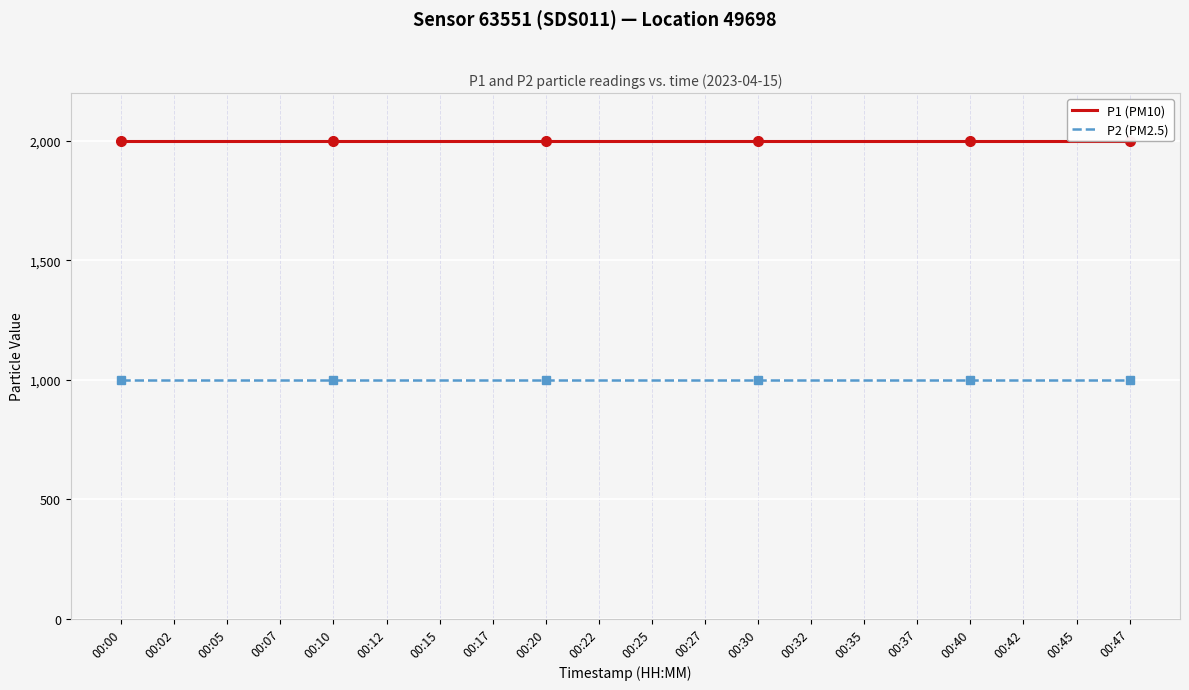

List the series in order of their peak value, highest first.

P1 (PM10), P2 (PM2.5)